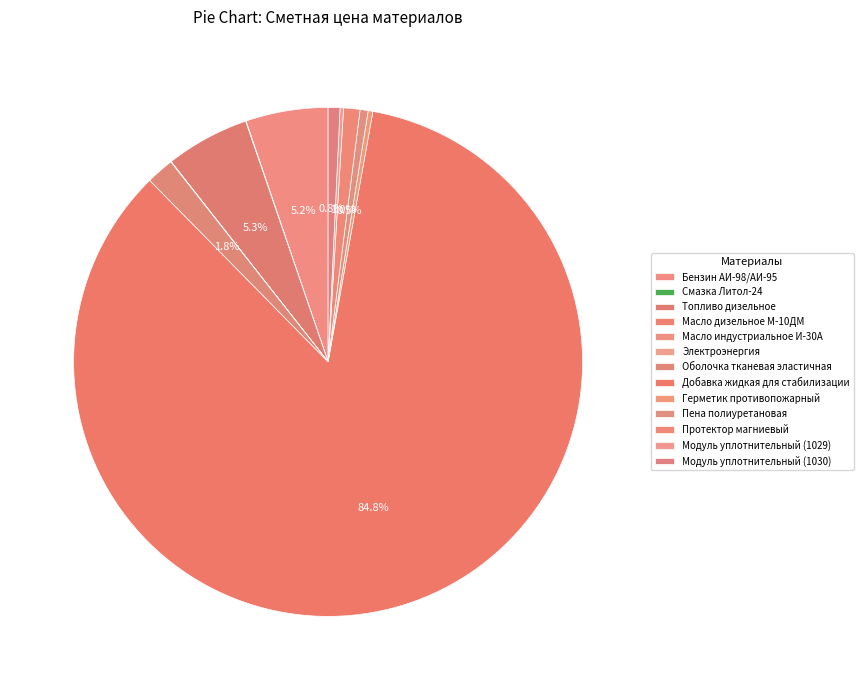

To the nearest percent, what is the combined percentage of Электроэнергия and Пена полиуретановая?

1%